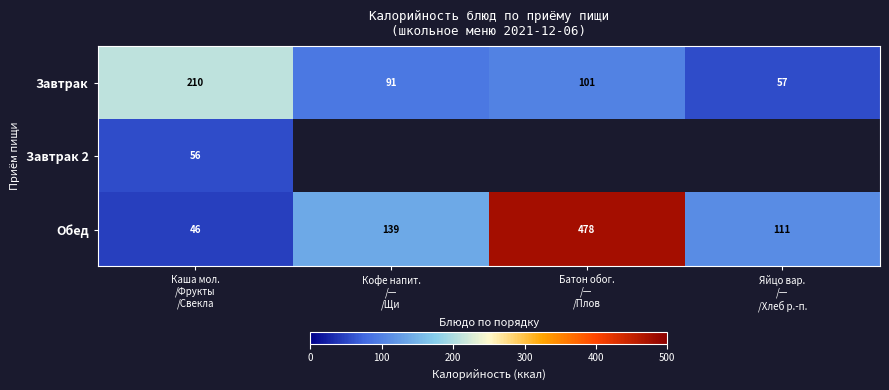

What is the sum of all Завтрак values?

459